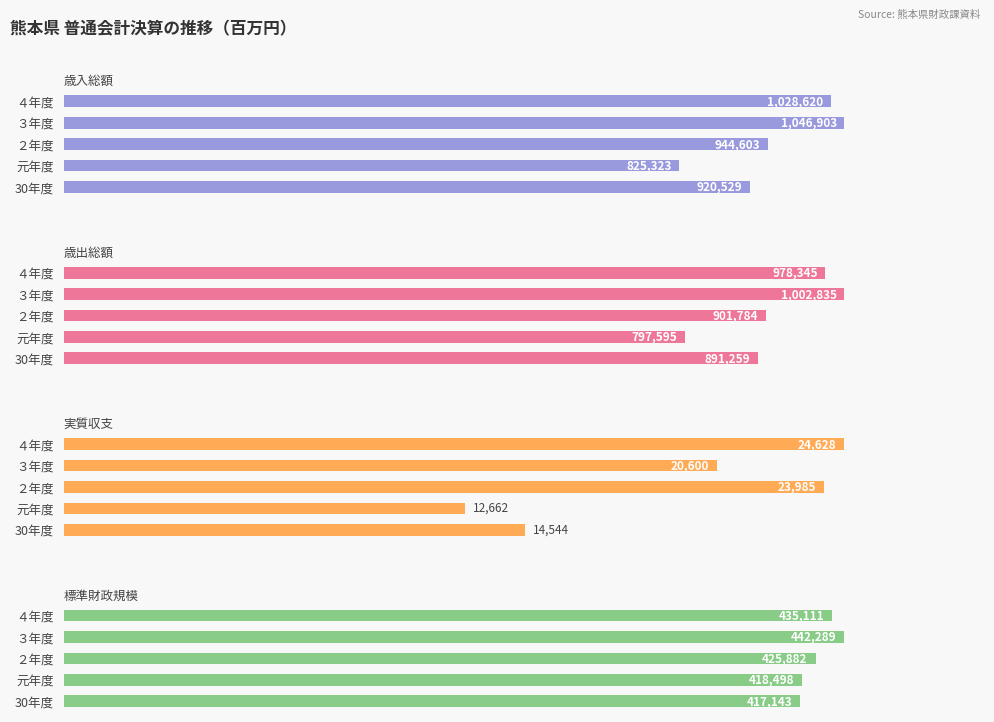

Rank the series by their maximum value, from lowest to highest.

実質収支, 標準財政規模, 歳出総額, 歳入総額